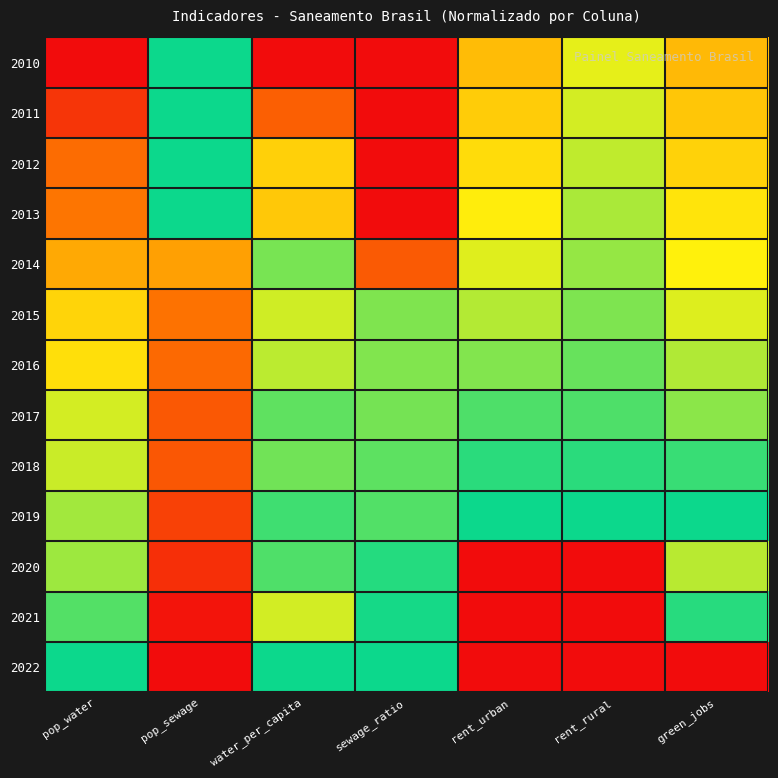

Reading right to left, transcribe all the data shown in this chart.

2010: green_jobs=0.5	rent_rural=0.7	rent_urban=0.5	sewage_ratio=0.0	water_per_capita=0.0	pop_sewage=1.0	pop_water=0.0
2011: green_jobs=0.5	rent_rural=0.7	rent_urban=0.6	sewage_ratio=0.0	water_per_capita=0.2	pop_sewage=1.0	pop_water=0.1
2012: green_jobs=0.6	rent_rural=0.8	rent_urban=0.6	sewage_ratio=0.0	water_per_capita=0.6	pop_sewage=1.0	pop_water=0.3
2013: green_jobs=0.6	rent_rural=0.8	rent_urban=0.7	sewage_ratio=0.0	water_per_capita=0.5	pop_sewage=1.0	pop_water=0.3
2014: green_jobs=0.7	rent_rural=0.8	rent_urban=0.7	sewage_ratio=0.2	water_per_capita=0.8	pop_sewage=0.4	pop_water=0.5
2015: green_jobs=0.7	rent_rural=0.8	rent_urban=0.8	sewage_ratio=0.8	water_per_capita=0.7	pop_sewage=0.3	pop_water=0.6
2016: green_jobs=0.8	rent_rural=0.9	rent_urban=0.8	sewage_ratio=0.8	water_per_capita=0.8	pop_sewage=0.3	pop_water=0.6
2017: green_jobs=0.8	rent_rural=0.9	rent_urban=0.9	sewage_ratio=0.9	water_per_capita=0.9	pop_sewage=0.2	pop_water=0.7
2018: green_jobs=0.9	rent_rural=1.0	rent_urban=1.0	sewage_ratio=0.9	water_per_capita=0.9	pop_sewage=0.2	pop_water=0.7
2019: green_jobs=1.0	rent_rural=1.0	rent_urban=1.0	sewage_ratio=0.9	water_per_capita=0.9	pop_sewage=0.2	pop_water=0.8
2020: green_jobs=0.8	rent_rural=0.0	rent_urban=0.0	sewage_ratio=1.0	water_per_capita=0.9	pop_sewage=0.1	pop_water=0.8
2021: green_jobs=1.0	rent_rural=0.0	rent_urban=0.0	sewage_ratio=1.0	water_per_capita=0.7	pop_sewage=0.0	pop_water=0.9
2022: green_jobs=0.0	rent_rural=0.0	rent_urban=0.0	sewage_ratio=1.0	water_per_capita=1.0	pop_sewage=0.0	pop_water=1.0